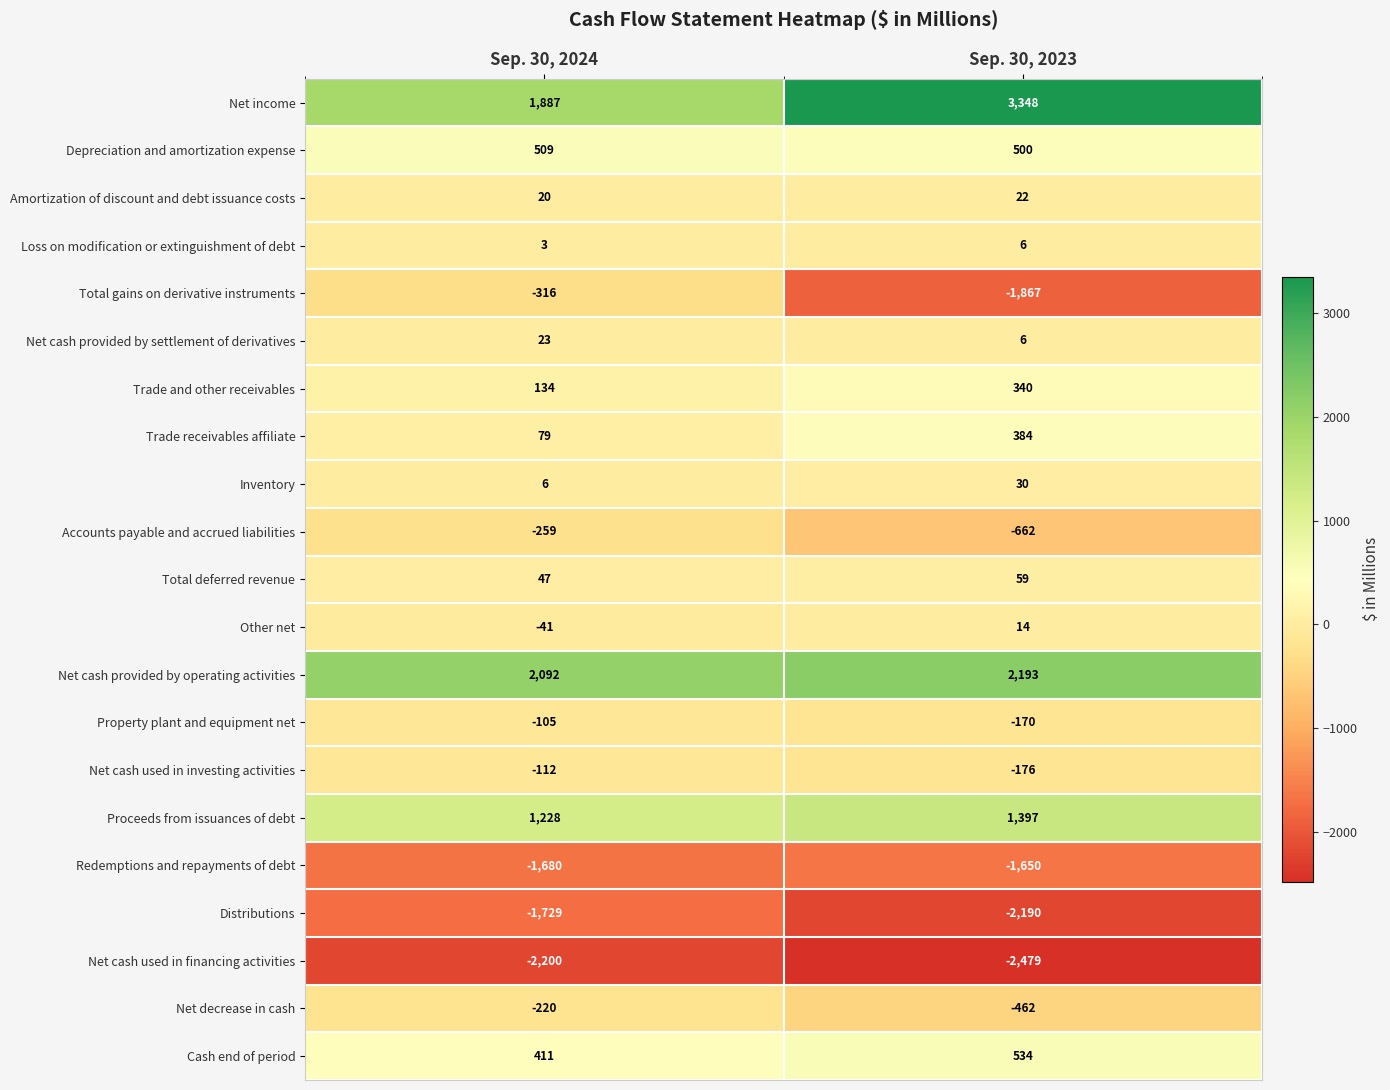

What is the greatest value displayed?

3348